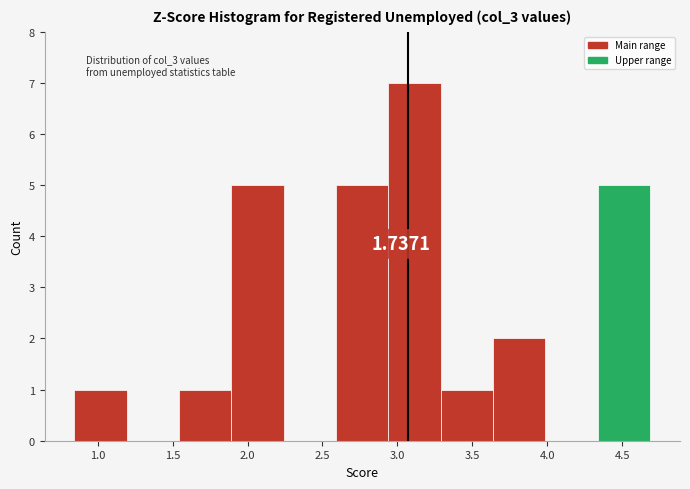

Over which range of the x-axis is the bar tallest?

2.95 to 3.30